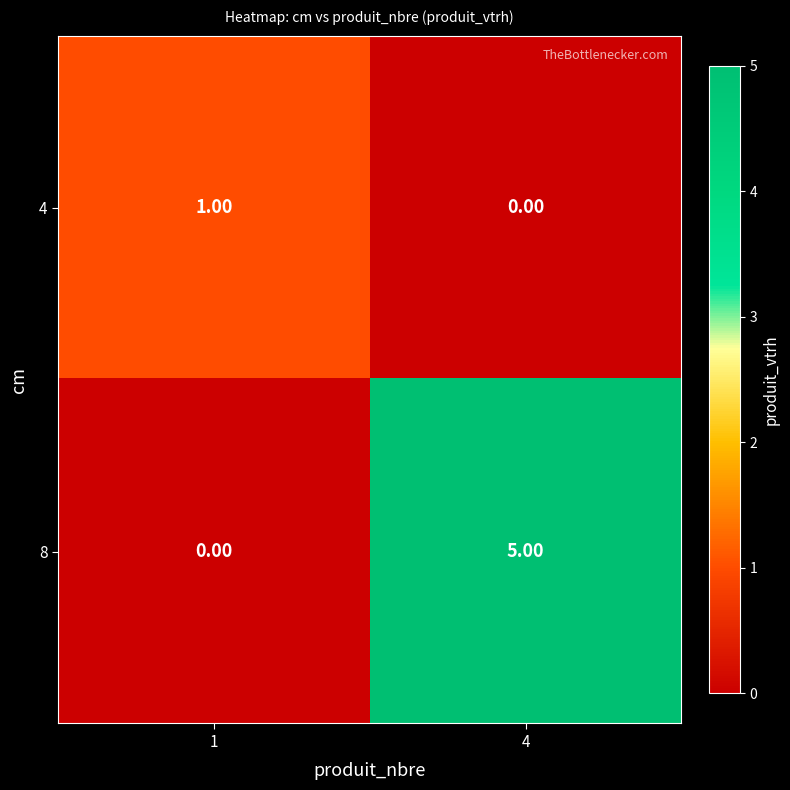

Which series has the largest total across all categories?

8